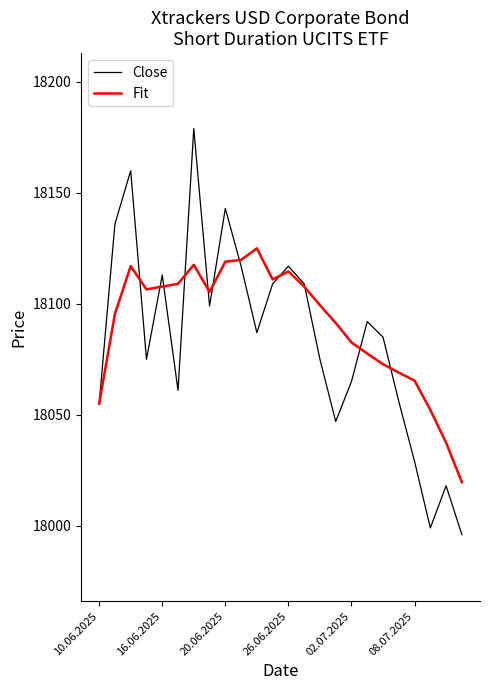

True or false: Fit has more than 2 interior local peaks.

True